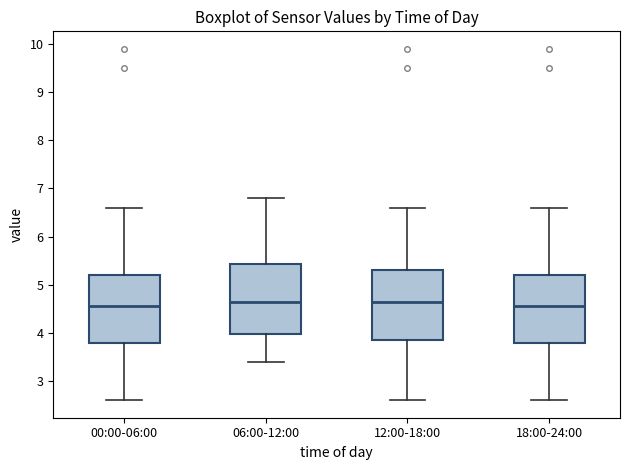

Reading left to right, transcribe this box plot: for each box, give where its median line is, the range the box spans, and where its two whiskers end, as read against the y-axis. The values are not printed on the chart, so give them approximately, as read against the axis.

00:00-06:00: median 4.6, box 3.8 to 5.2, whiskers 2.6 to 6.6
06:00-12:00: median 4.7, box 4.0 to 5.4, whiskers 3.4 to 6.8
12:00-18:00: median 4.6, box 3.9 to 5.3, whiskers 2.6 to 6.6
18:00-24:00: median 4.6, box 3.8 to 5.2, whiskers 2.6 to 6.6